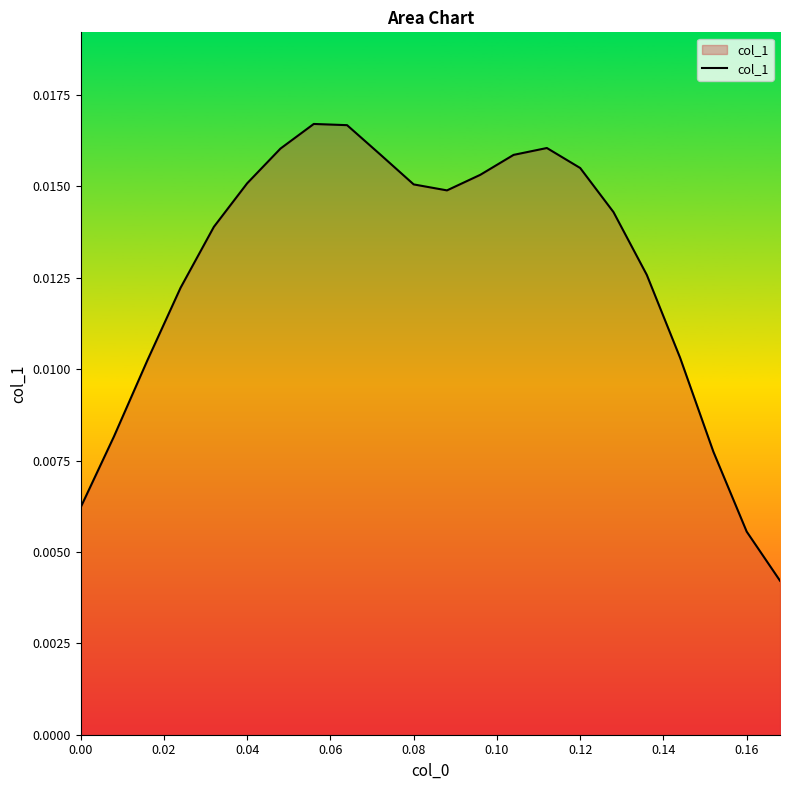

How many lines are shown in the chart?

1